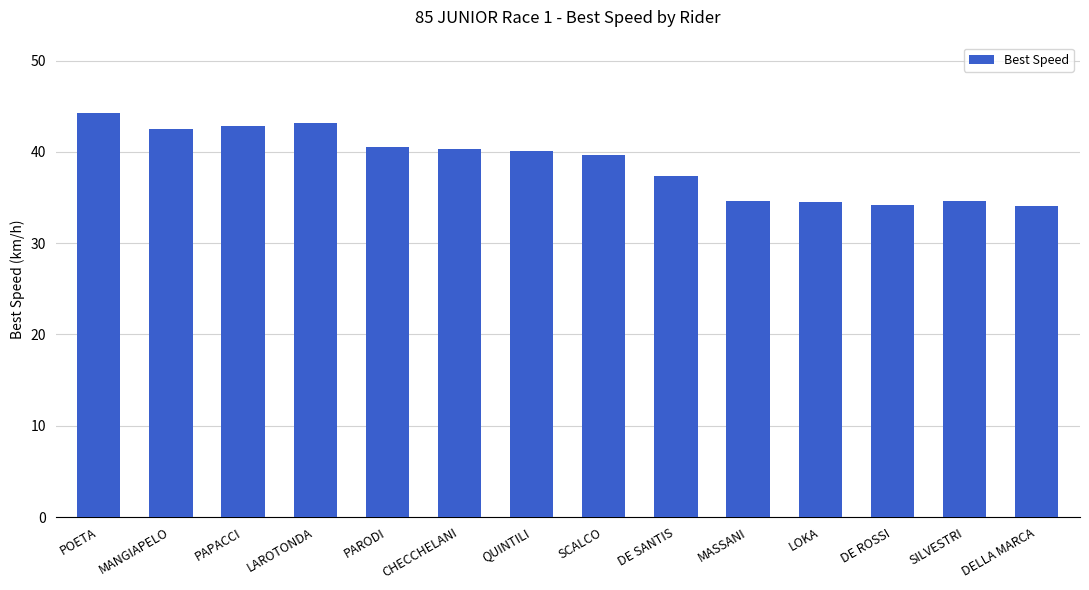

Which label corresponds to the largest value in the chart?

POETA